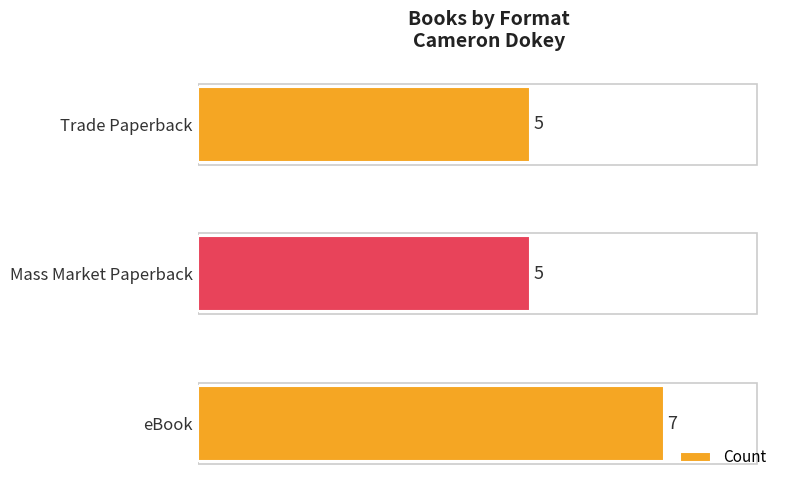

Approximately how many times larger is the value at eBook compared to Mass Market Paperback?

1.4